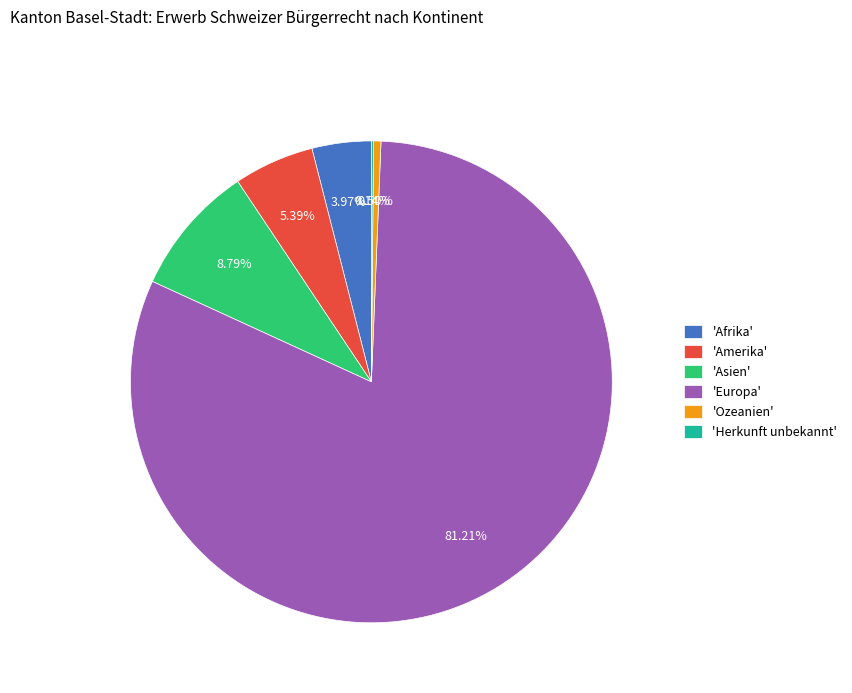

Which has a higher value, 'Asien' or 'Europa'?

'Europa'